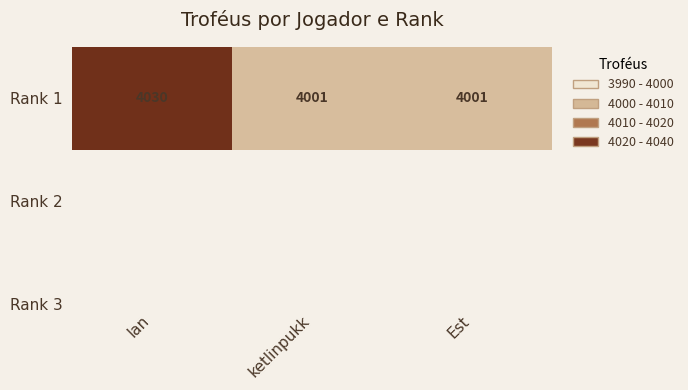

The value at ketlinpukk is 2671. True or false?

False